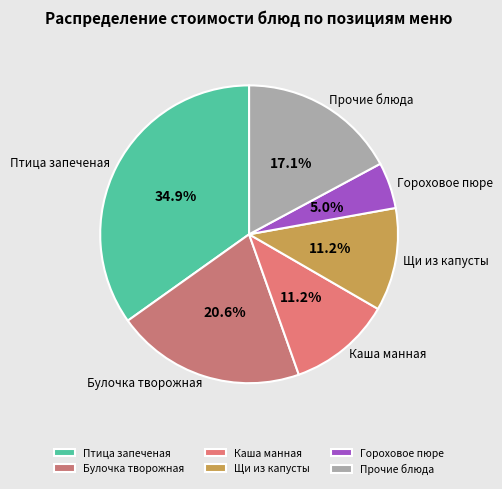

True or false: Птица запеченая accounts for 26% of the total.

False